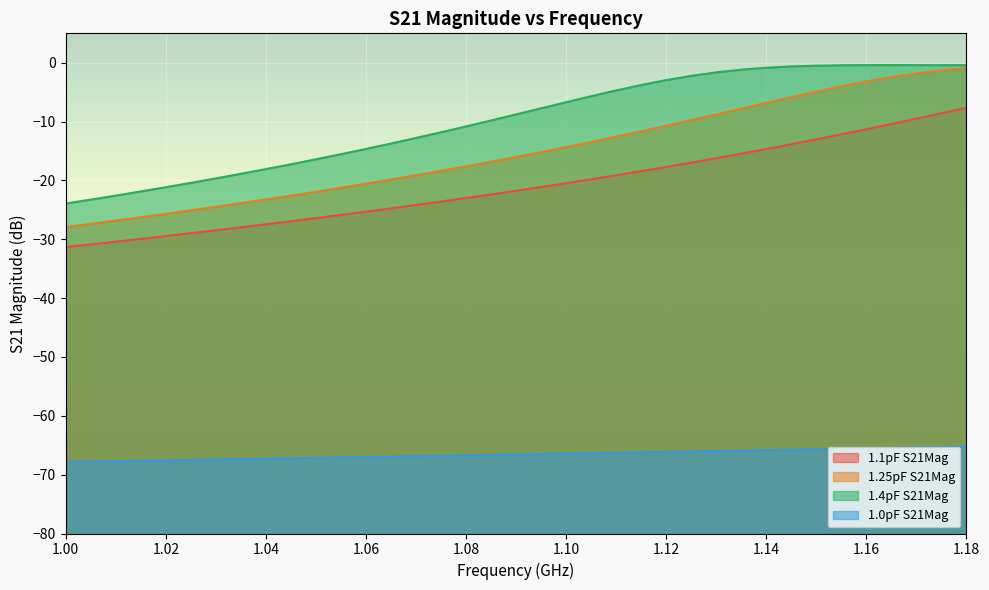

True or false: 1.4pF S21Mag has a value of -1.9 at 1.09.

False